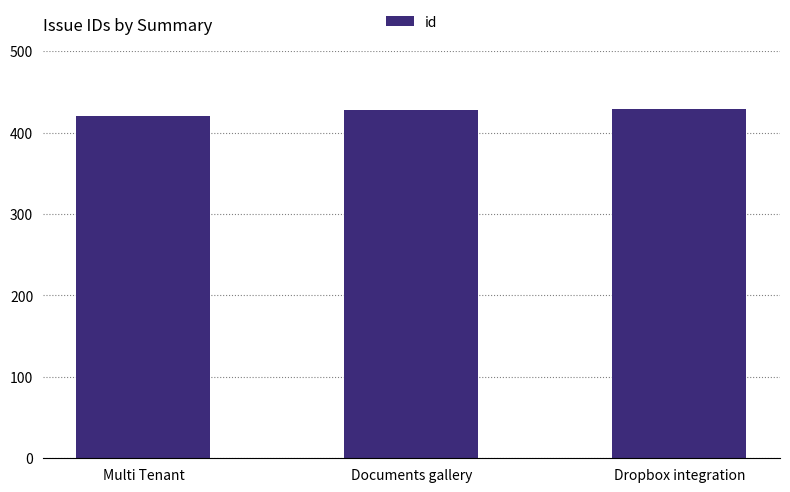

What is the smallest value displayed?

421